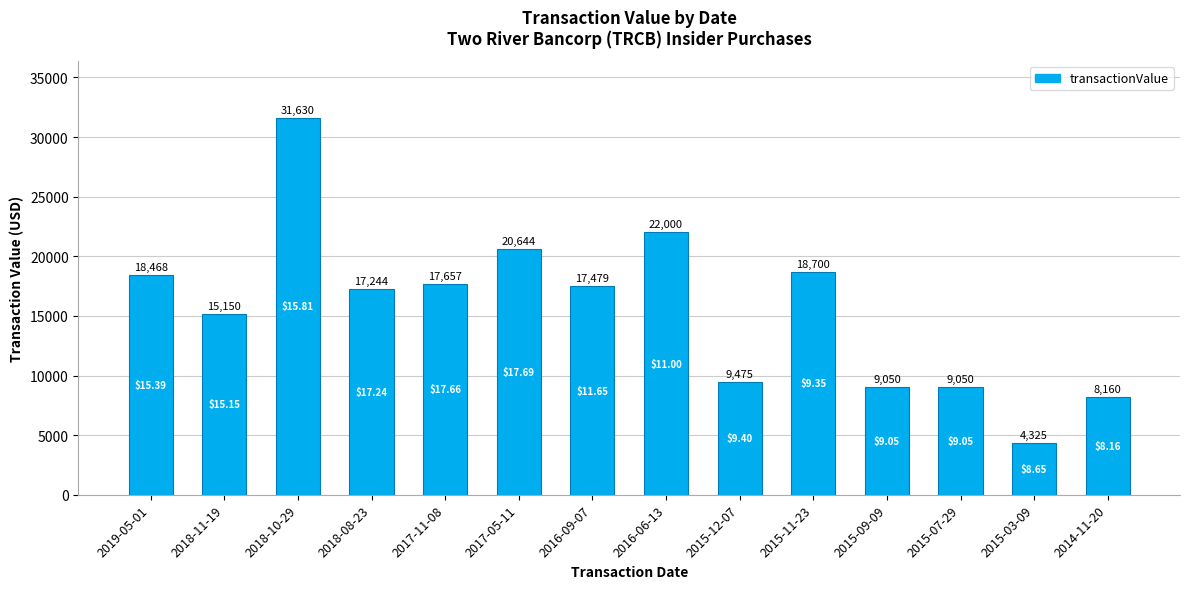

What is the difference between the values at 2017-05-11 and 2018-10-29?

10986